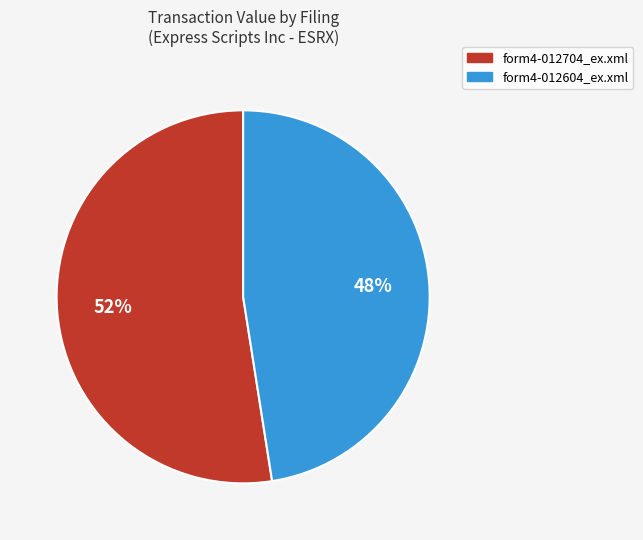

Rank the categories by value from lowest to highest.

form4-012604_ex.xml, form4-012704_ex.xml